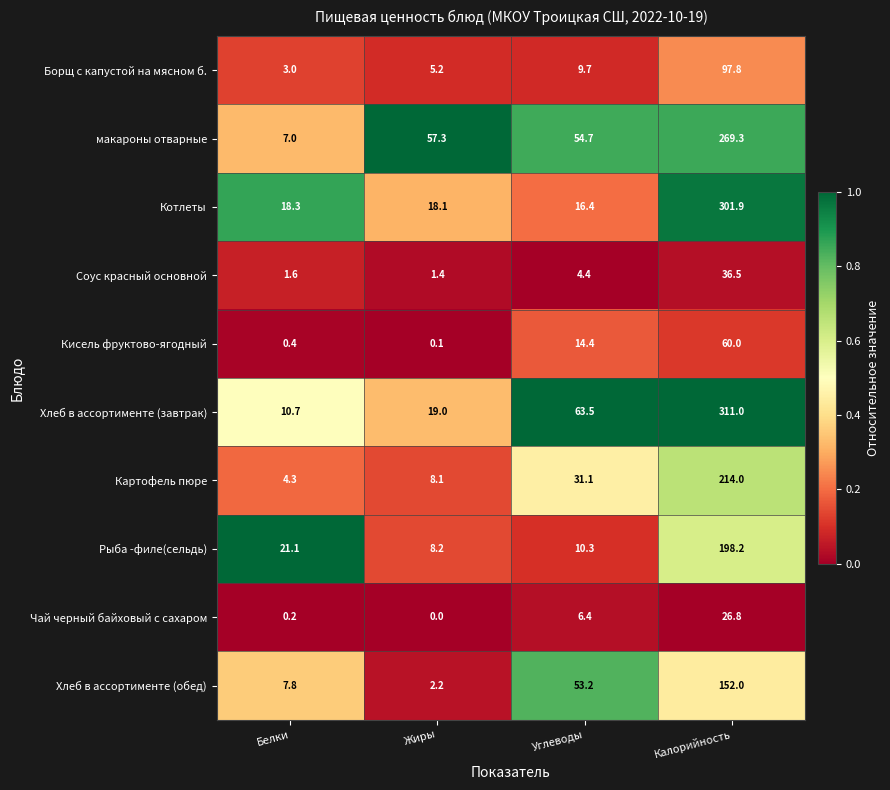

At how many categories does at least one series exceed 0?

4